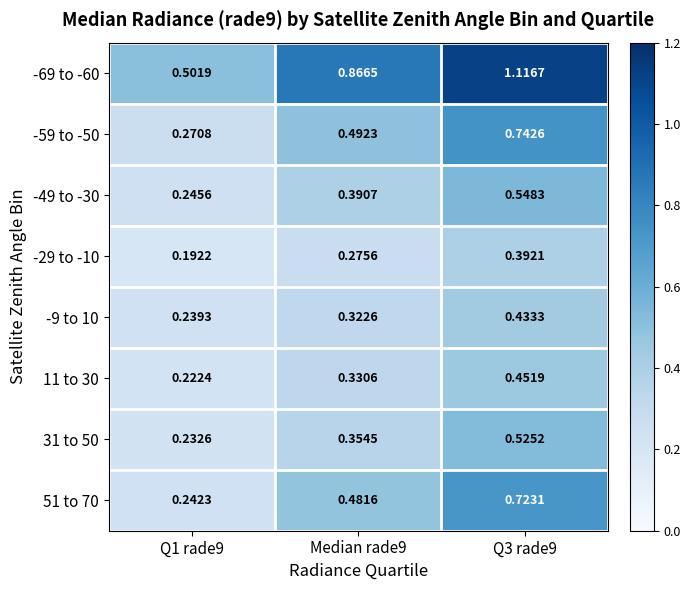

Reading right to left, what are all the values shown in this chart?

-69 to -60: Q3 rade9=1.1	Median rade9=0.9	Q1 rade9=0.5
-59 to -50: Q3 rade9=0.7	Median rade9=0.5	Q1 rade9=0.3
-49 to -30: Q3 rade9=0.5	Median rade9=0.4	Q1 rade9=0.2
-29 to -10: Q3 rade9=0.4	Median rade9=0.3	Q1 rade9=0.2
-9 to 10: Q3 rade9=0.4	Median rade9=0.3	Q1 rade9=0.2
11 to 30: Q3 rade9=0.5	Median rade9=0.3	Q1 rade9=0.2
31 to 50: Q3 rade9=0.5	Median rade9=0.4	Q1 rade9=0.2
51 to 70: Q3 rade9=0.7	Median rade9=0.5	Q1 rade9=0.2